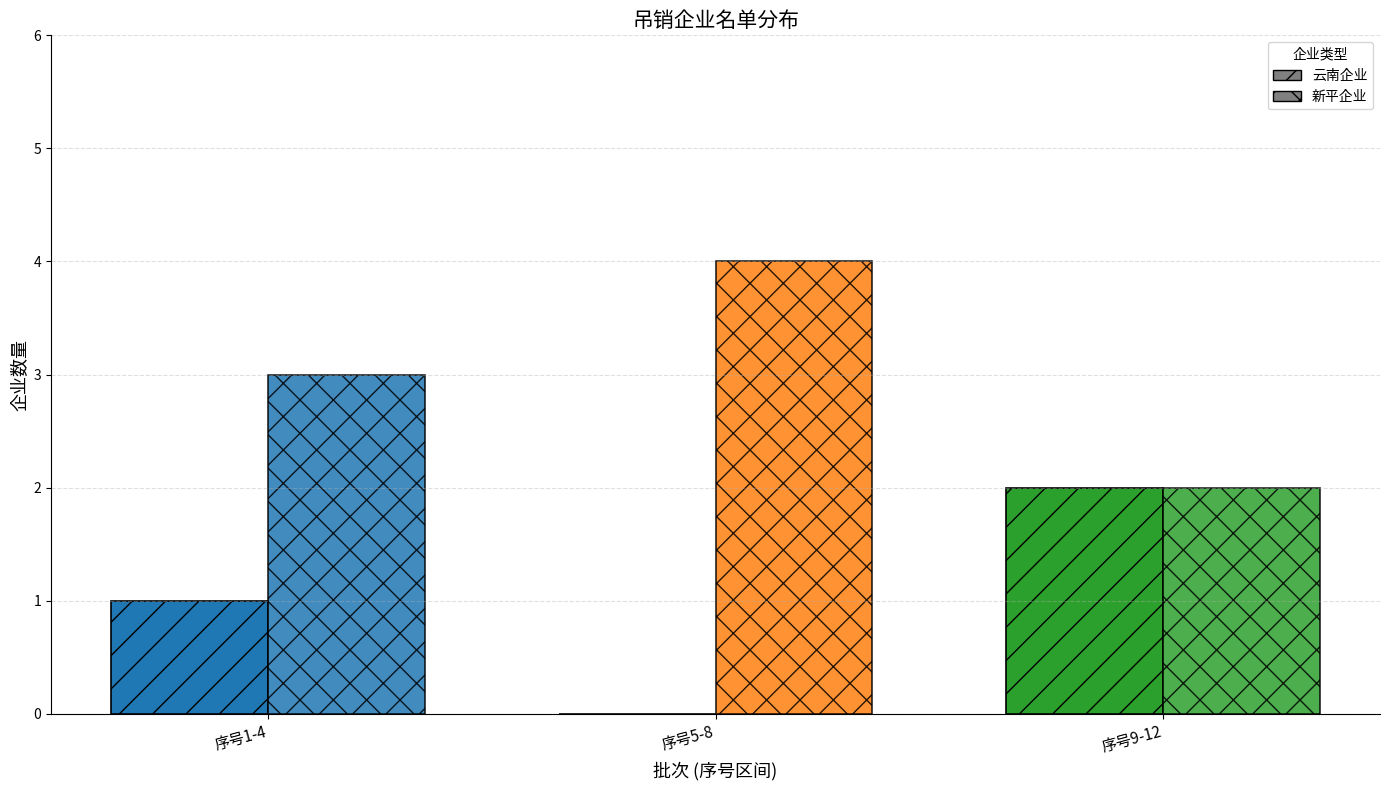

At which label does 新平企业 reach its minimum?

序号9-12